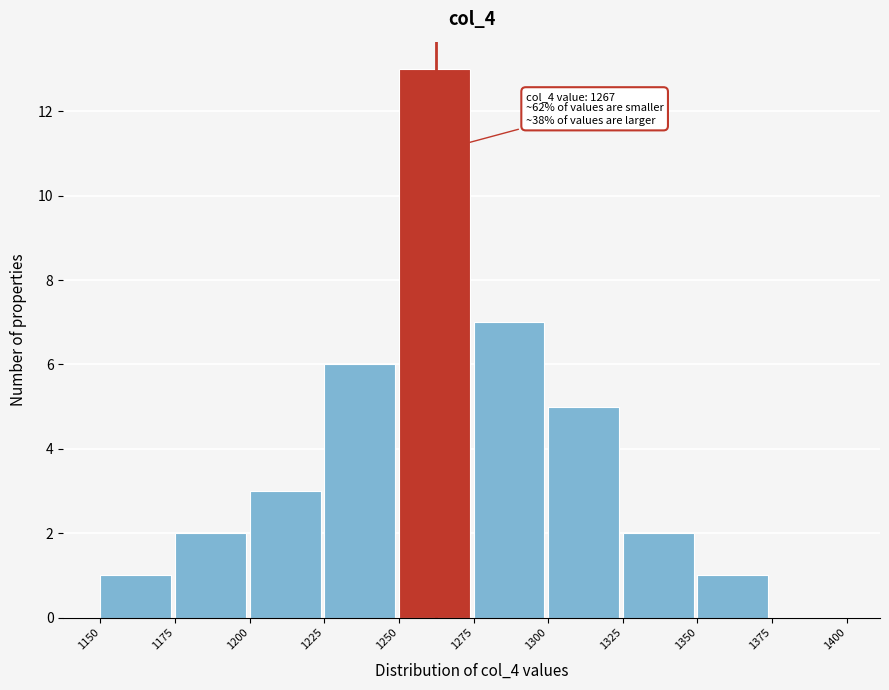

Over which range of the x-axis is the bar tallest?

1250 to 1275